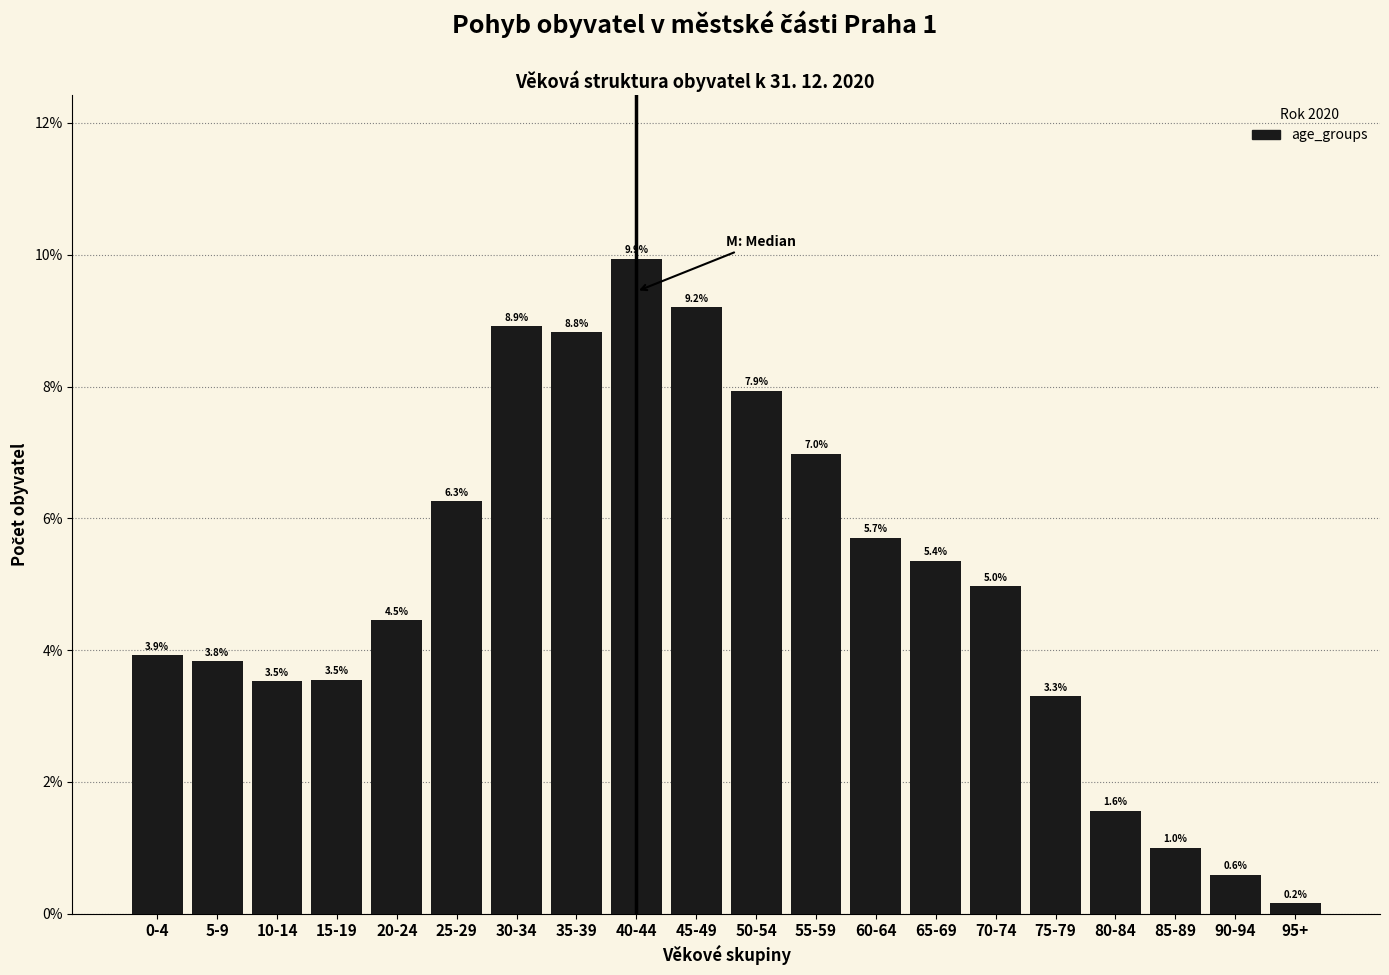

Reading right to left, what are all the values shown in this chart?

0.2	0.6	1.0	1.6	3.3	5.0	5.4	5.7	7.0	7.9	9.2	9.9	8.8	8.9	6.3	4.5	3.5	3.5	3.8	3.9